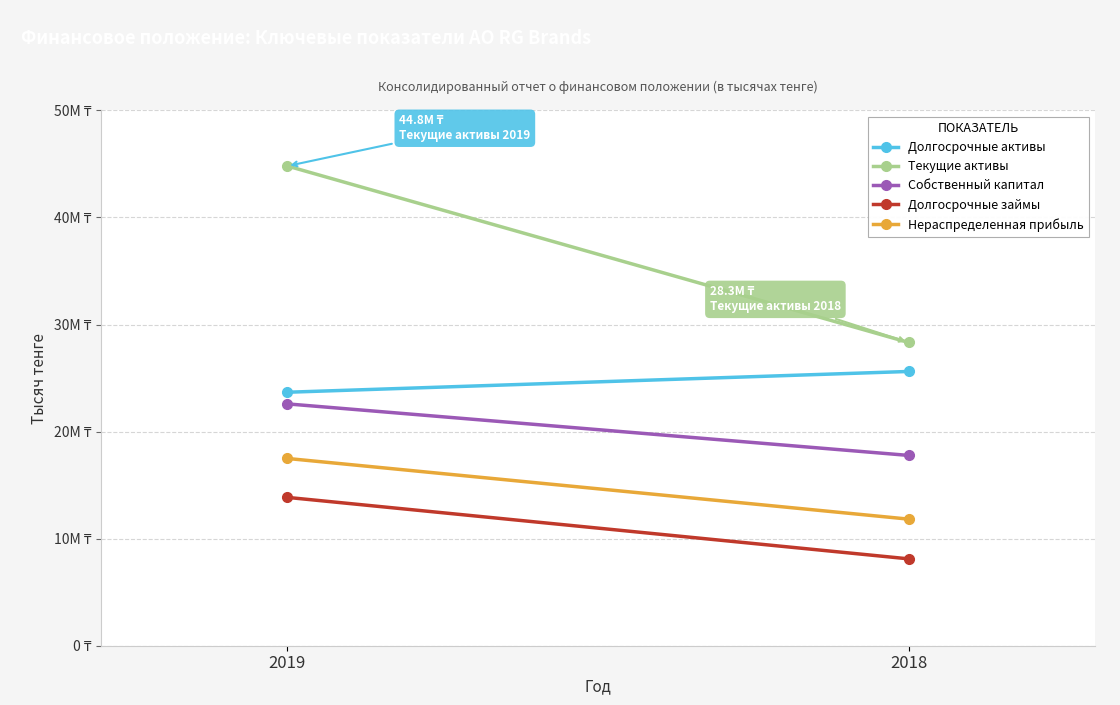

Which category has the highest value across all series?

2019